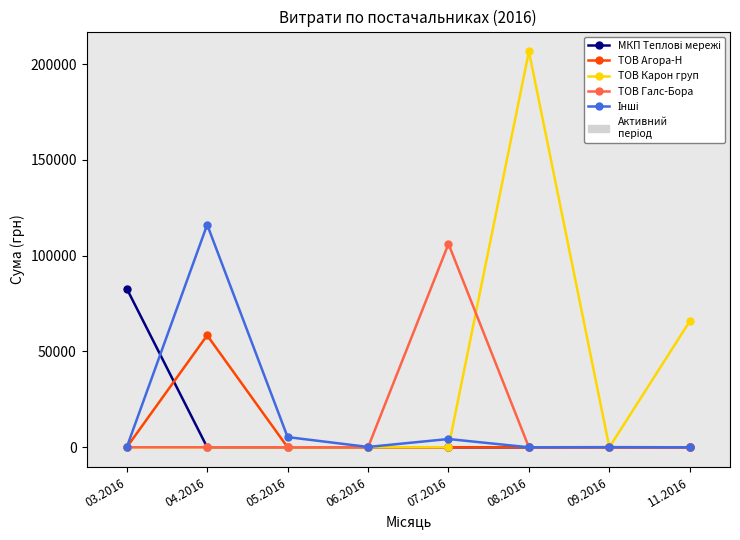

What is the difference between the highest and lowest values at 03.2016?

82834.0